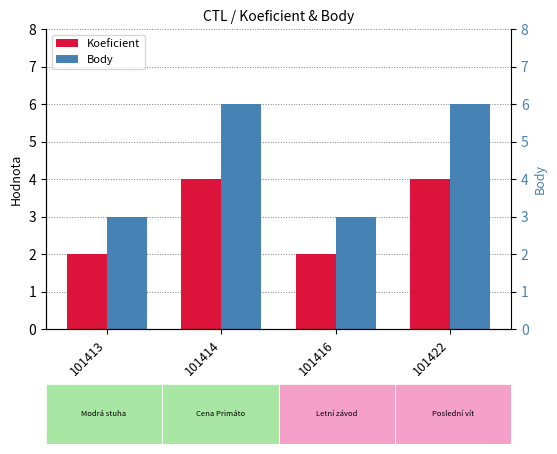

Does the chart contain any negative values?

No